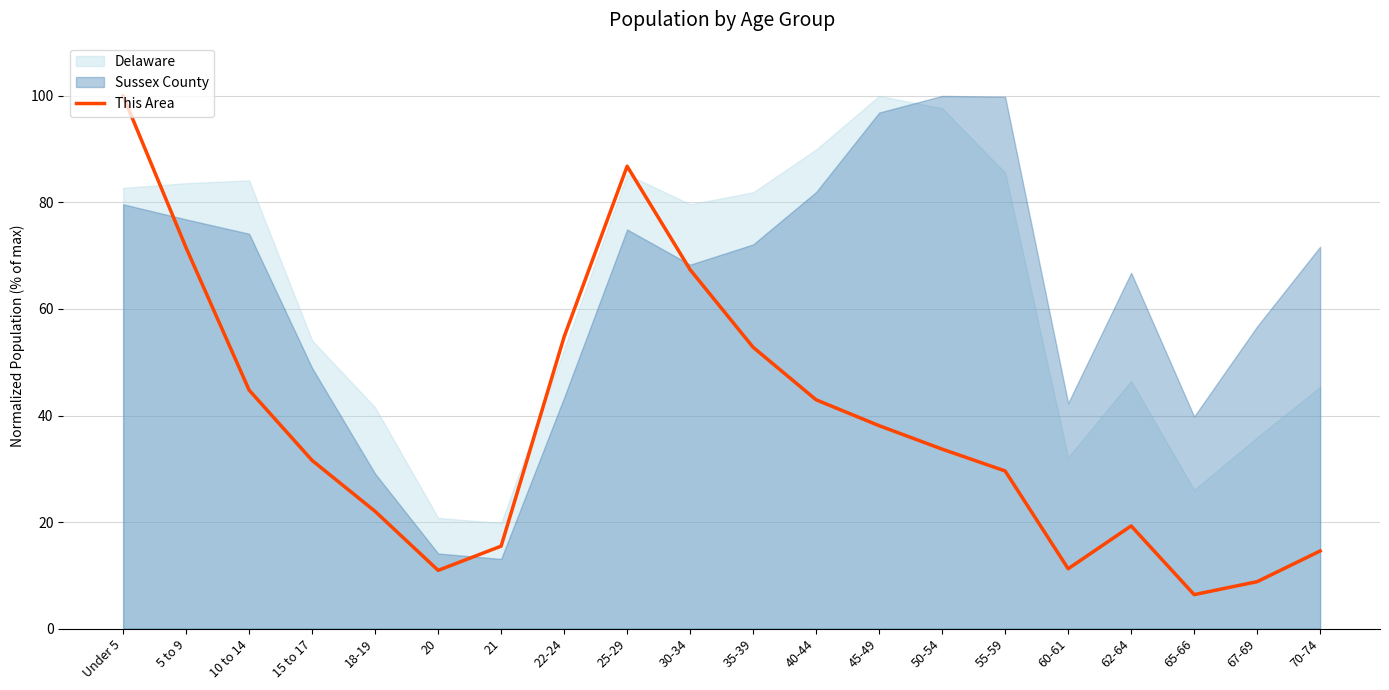

Which label corresponds to the smallest value in the chart?

65-66